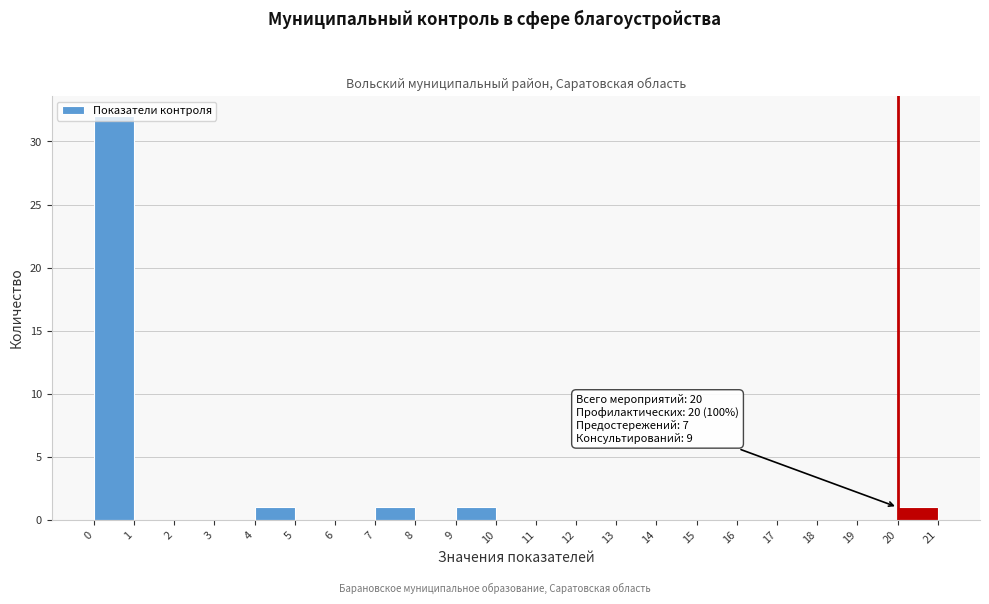

Over which range of the x-axis is the bar tallest?

0 to 1